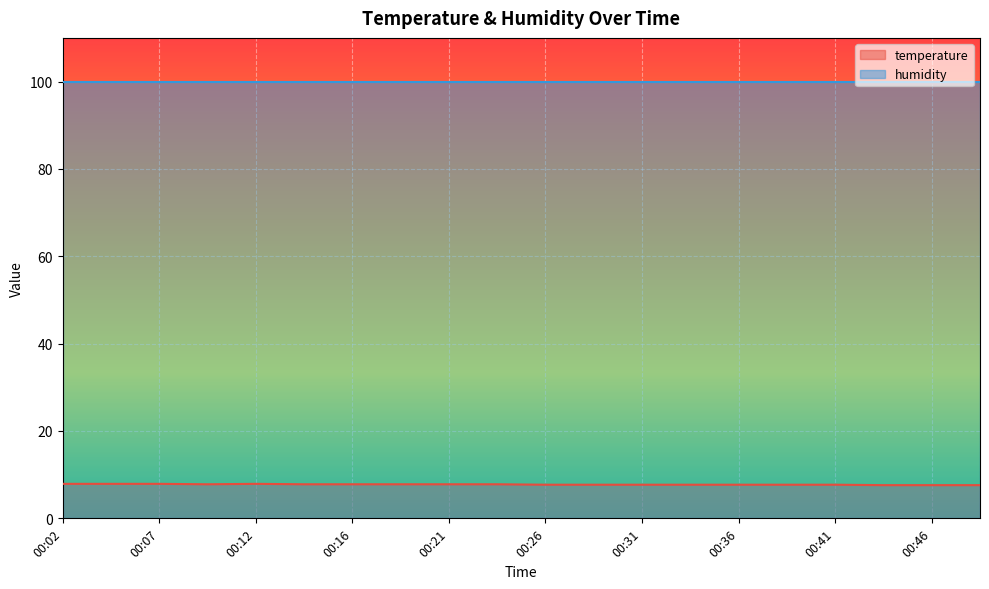

What is the maximum value shown in the chart?

99.9